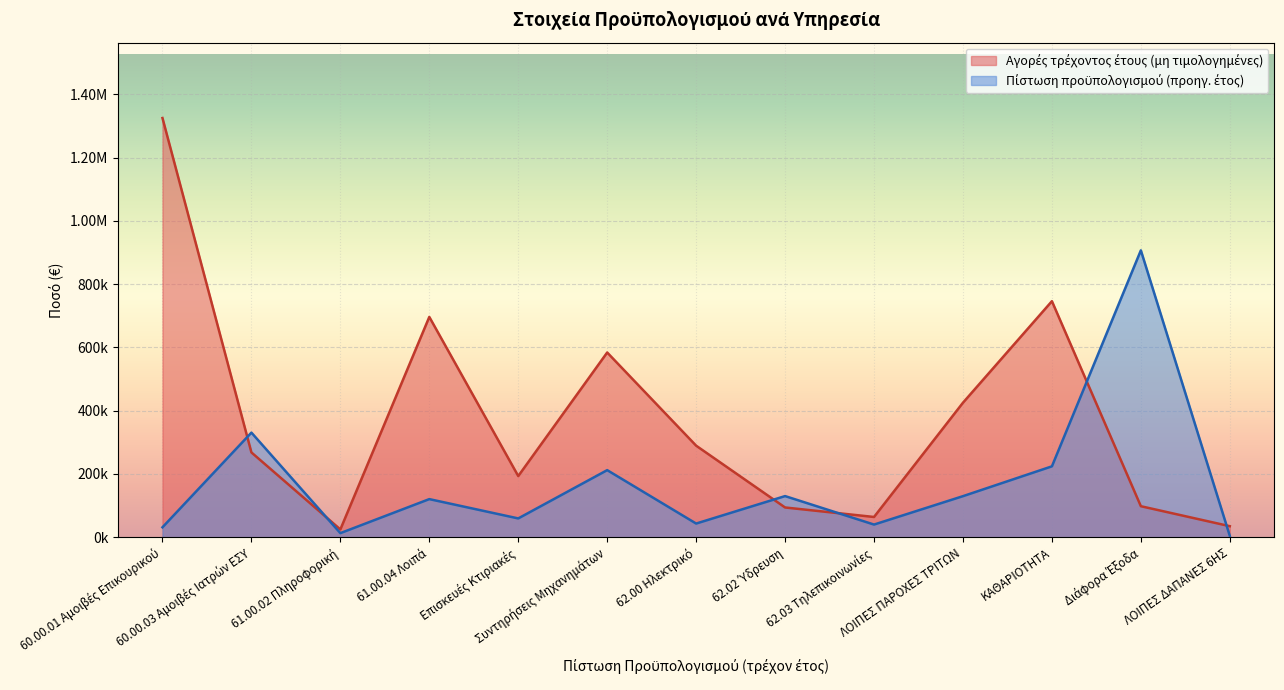

Where do Πίστωση προϋπολογισμού (προηγ. έτος) and Αγορές τρέχοντος έτους (μη τιμολογημένες) first cross each other?

60.00.01 Αμοιβές Επικουρικού and 60.00.03 Αμοιβές Ιατρών ΕΣΥ